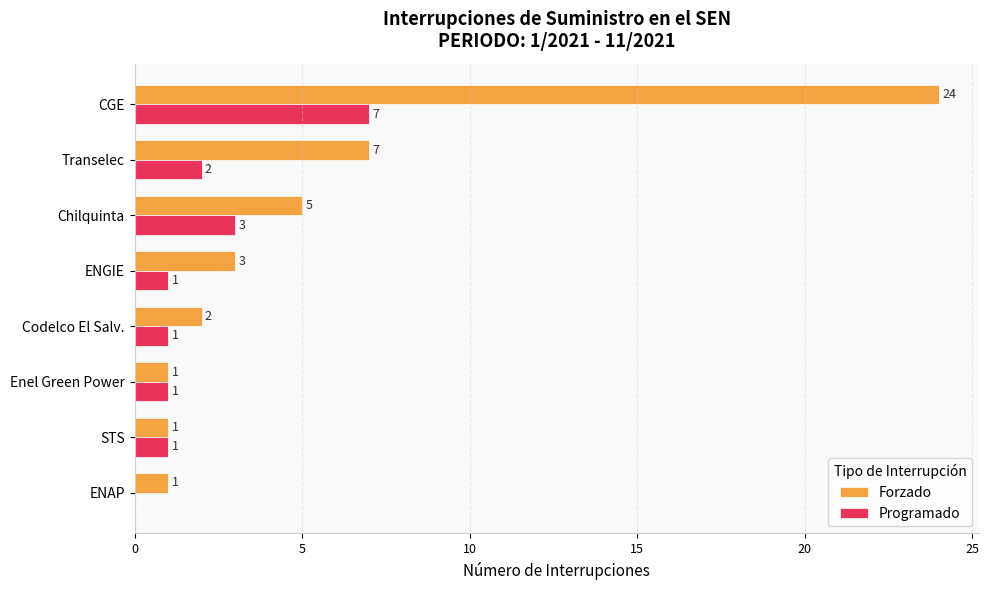

At which label is Programado closest to 3?

Chilquinta